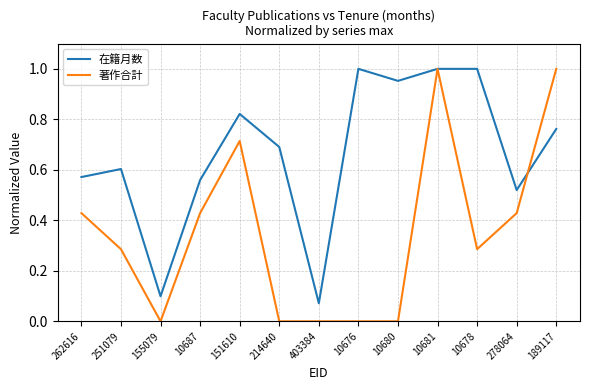

True or false: 在籍月数 has more than 2 points higher than both neighbors.

True